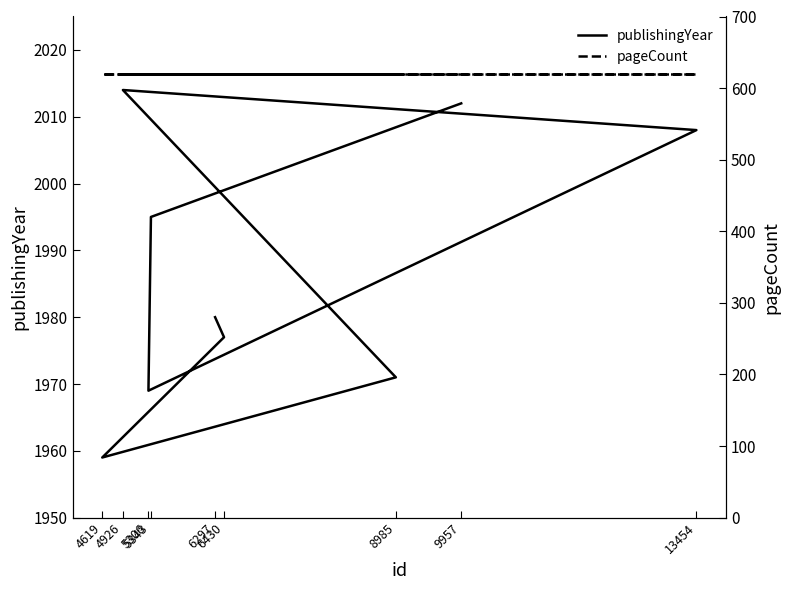

Is it true that publishingYear equals 1344 at 5306?

False